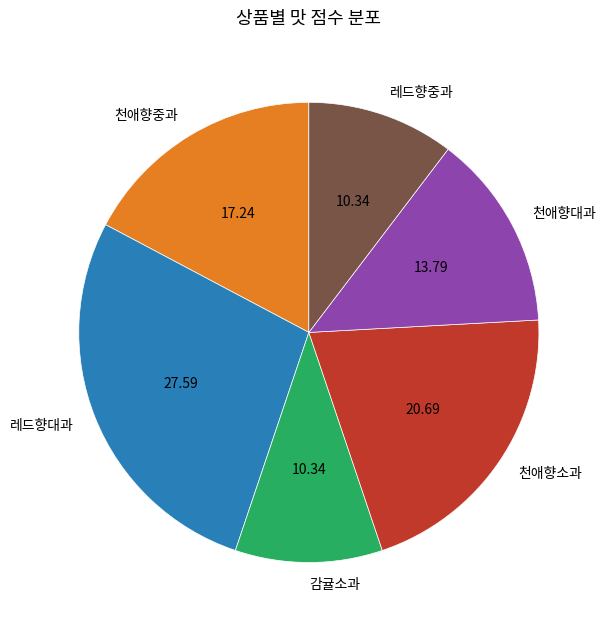

Does 천애향소과 represent more than half of the total?

No